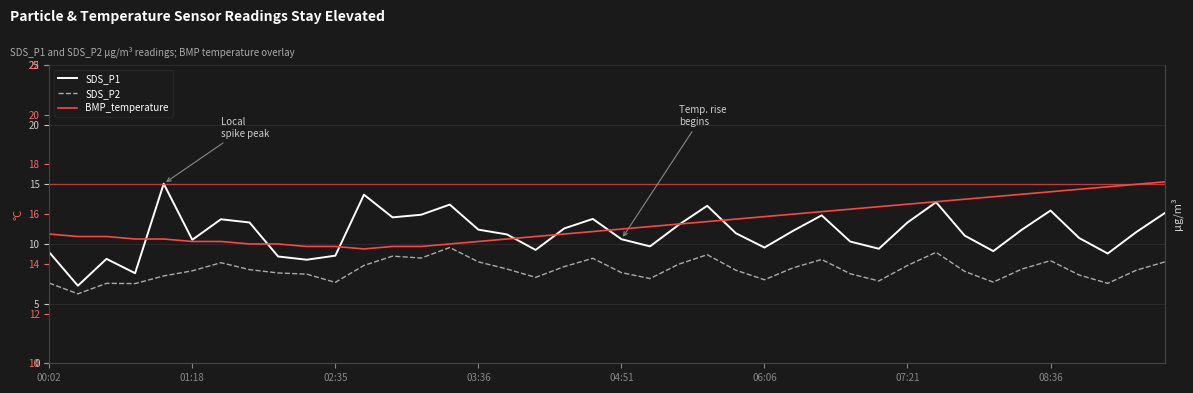

What is the value of the SDS_P2 point at the 12th from the left?

8.2